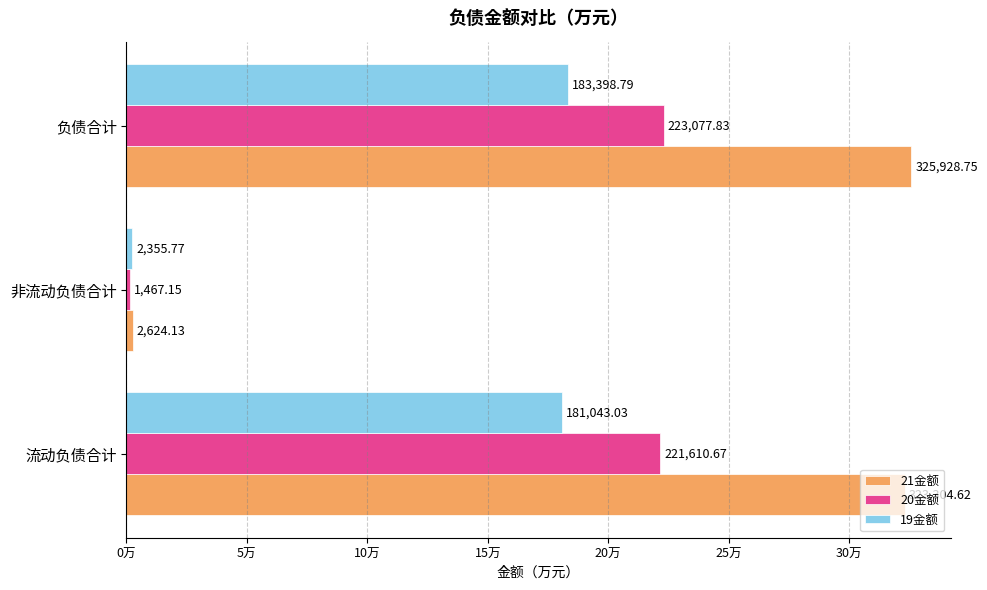

What are all the series names shown in the legend?

21金额, 20金额, 19金额